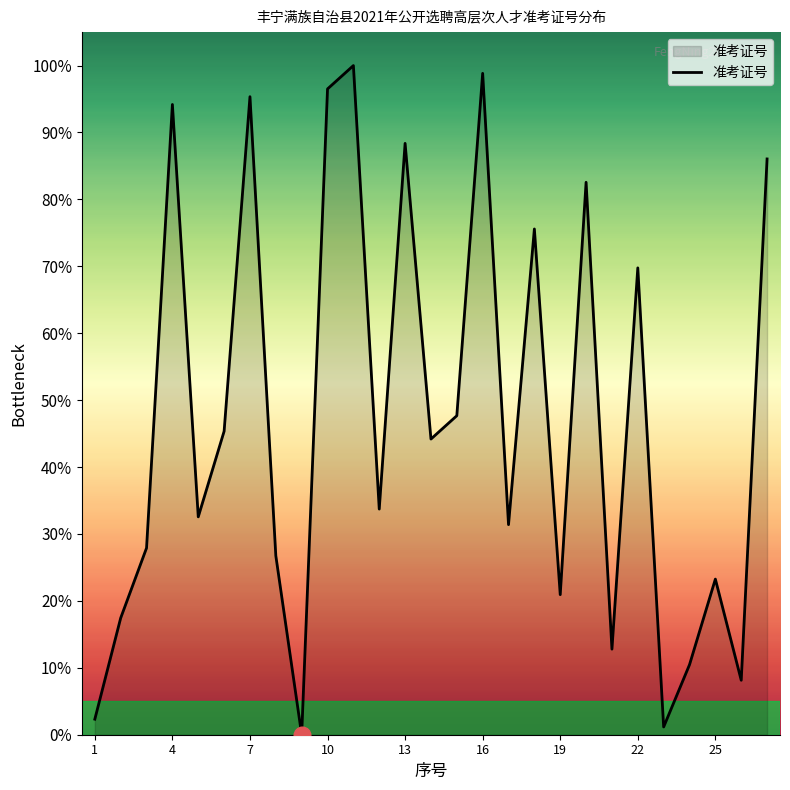

What is the difference between the maximum and minimum values?

100.0